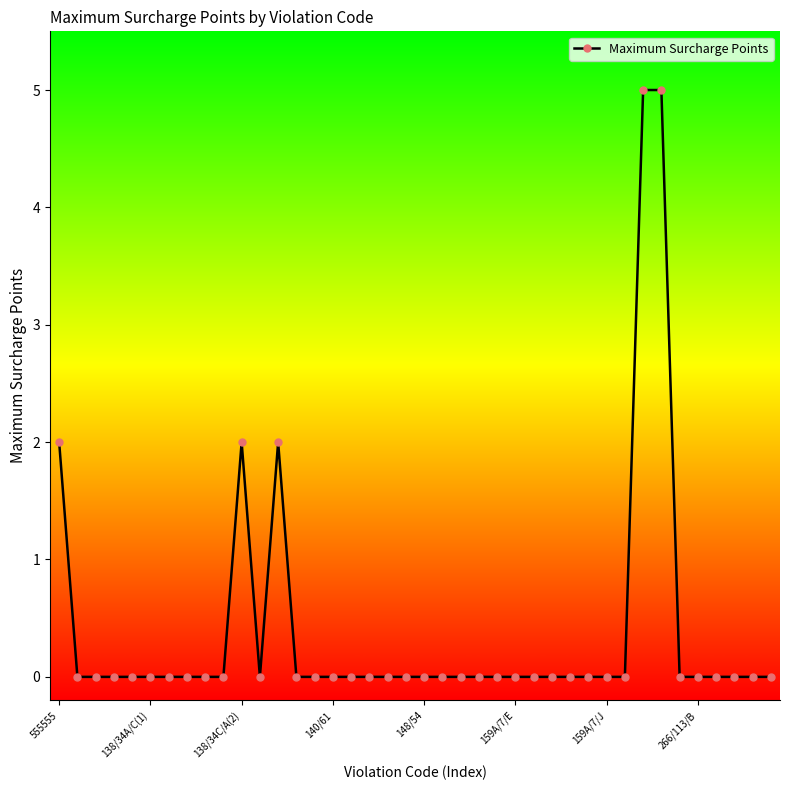

Is this an area chart (filled region under the line)?

No